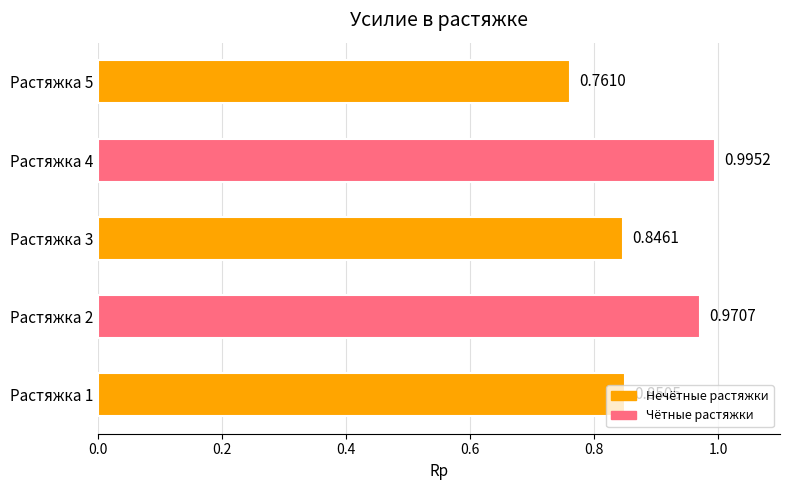

How many data points does each series have?

5